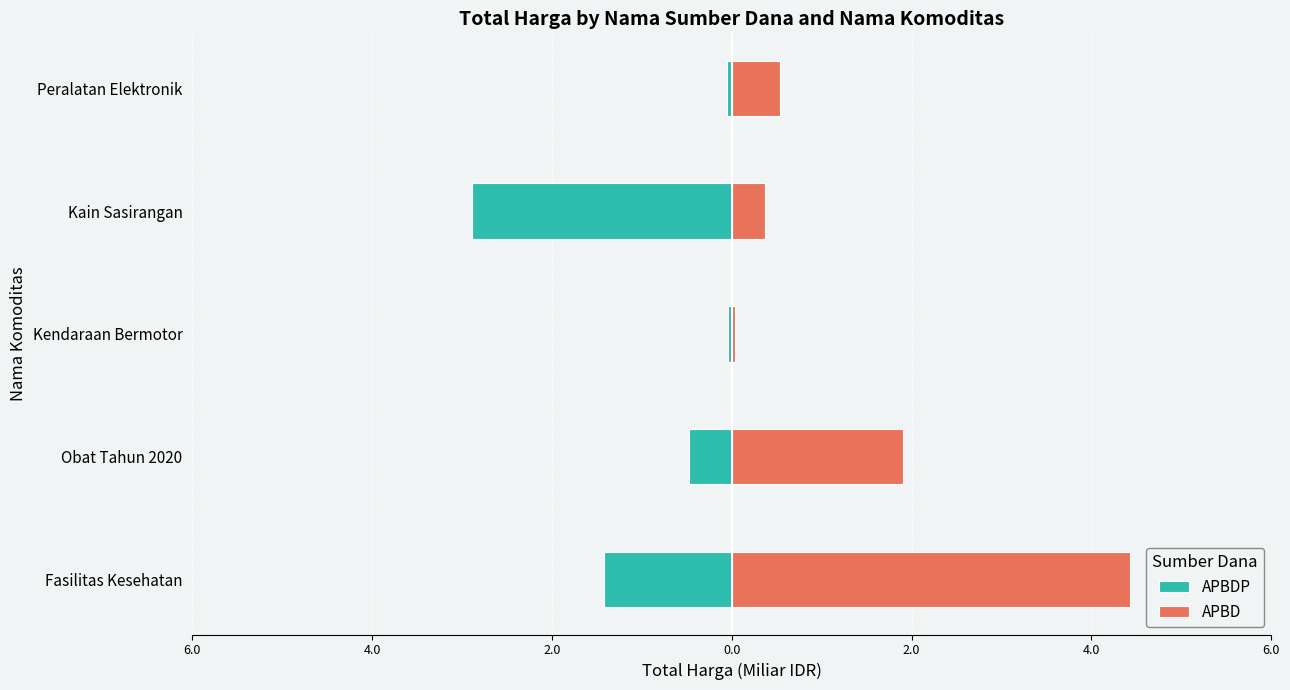

At Obat Tahun 2020, list the series in order from largest to smallest.

APBD, APBDP